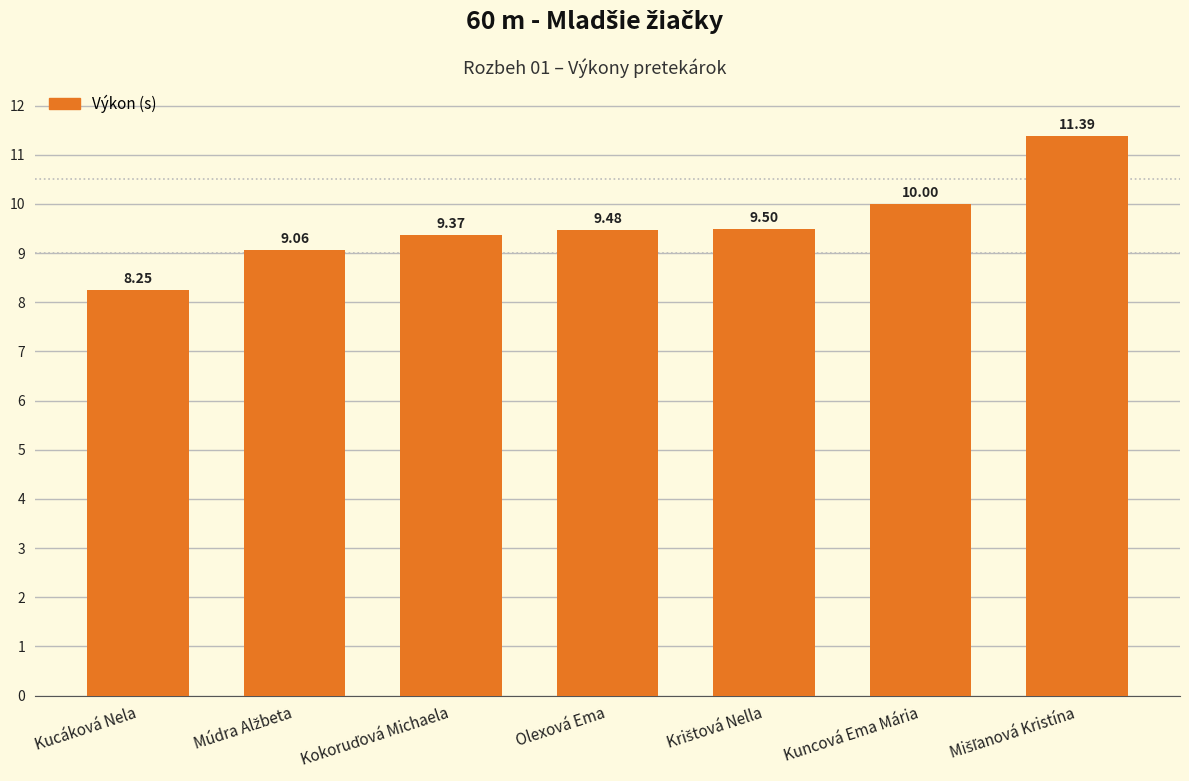

At which category does the chart reach its minimum across all series?

Kucáková Nela